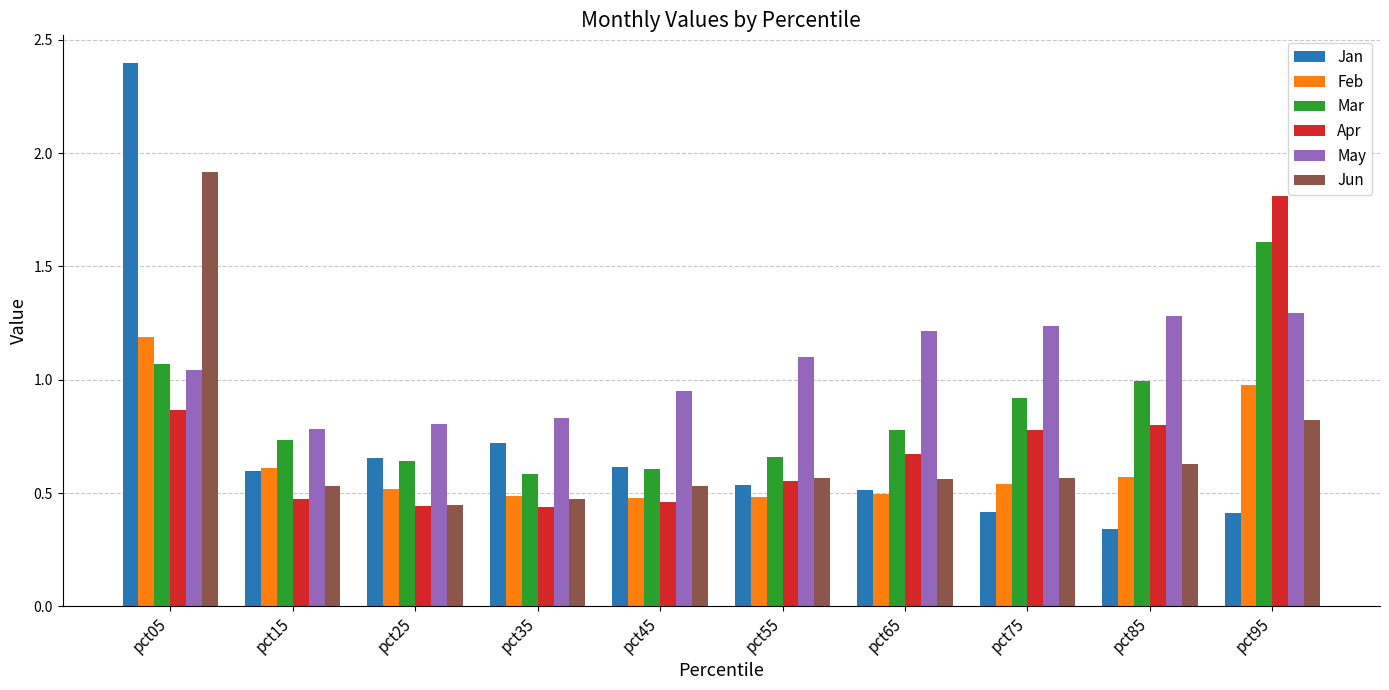

How many distinct data groups are displayed?

6